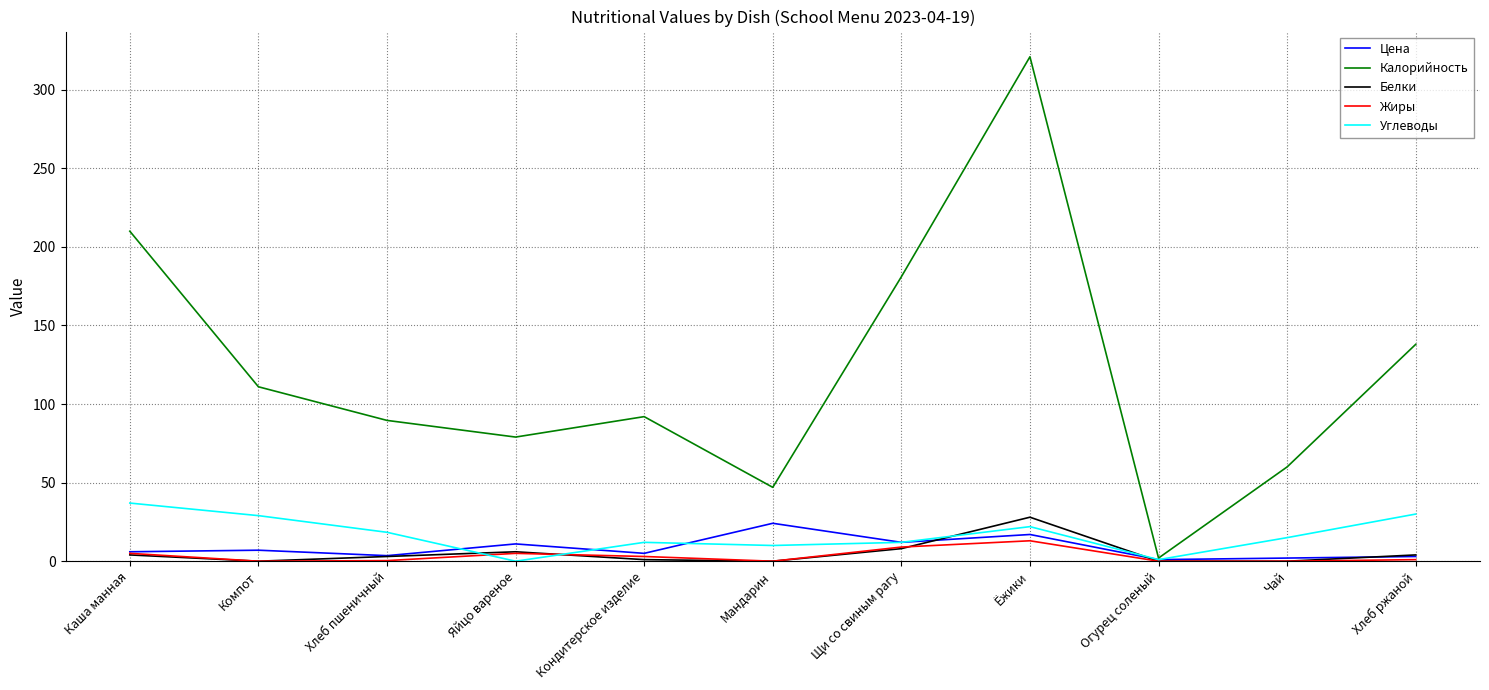

At which label does Углеводы reach its peak?

Каша манная